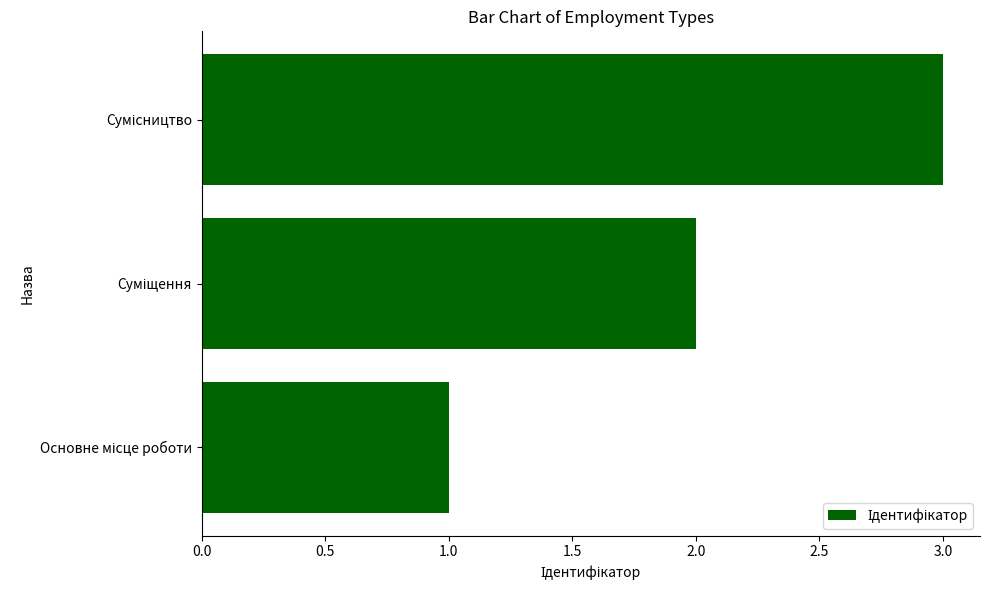

What is the greatest value displayed?

3